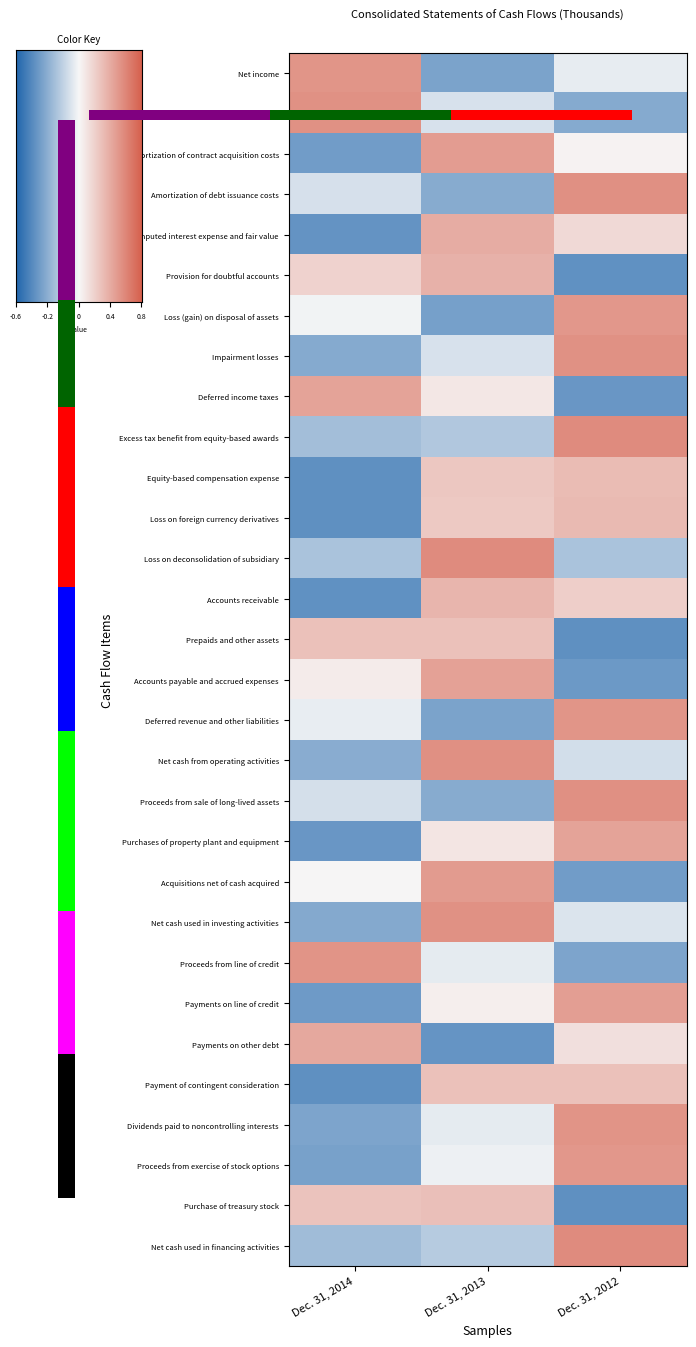

Is the value of Payment of contingent consideration at Dec. 31, 2012 greater than the value of Amortization of debt issuance costs at Dec. 31, 2013?

Yes